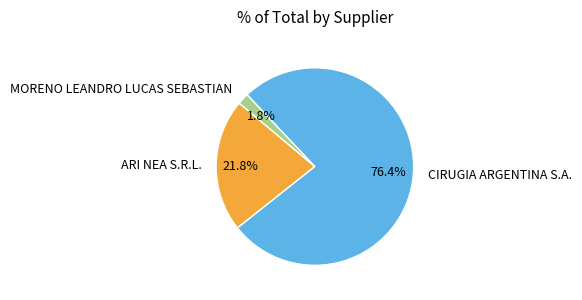

Which has a higher value, ARI NEA S.R.L. or CIRUGIA ARGENTINA S.A.?

CIRUGIA ARGENTINA S.A.